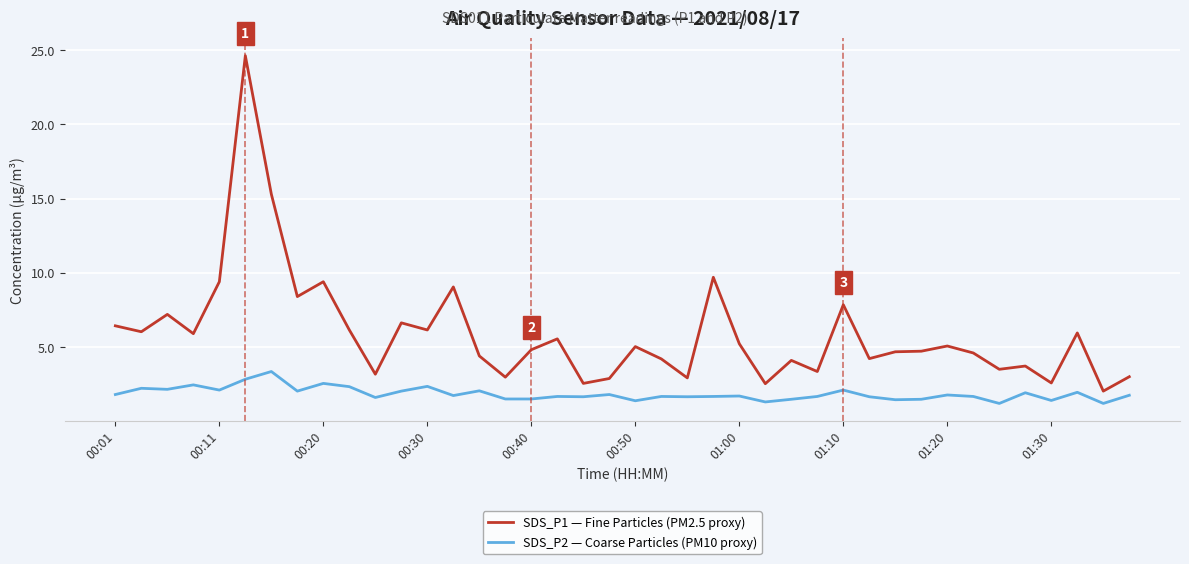

Does the chart display data point markers on the line(s)?

No